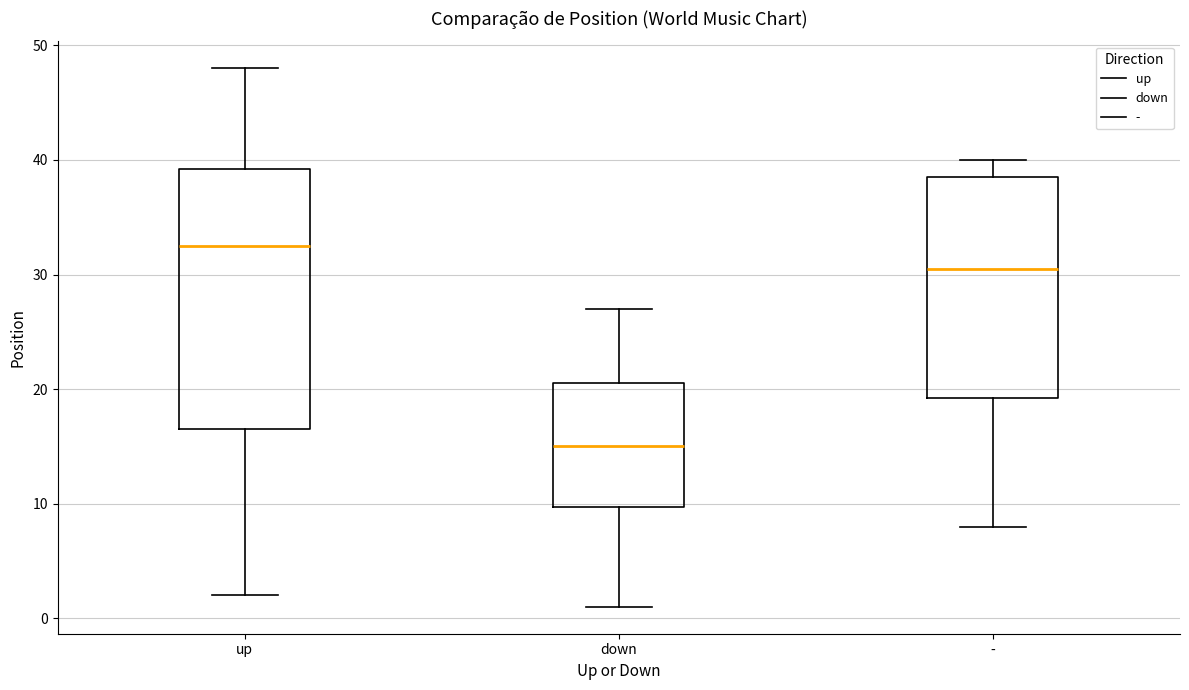

Reading left to right, read every box against the y-axis: the position of its median line, the range the box covers, and the ends of its whiskers. The values are not printed on the chart, so give them approximately, as read against the axis.

up: median 33, box 17 to 39, whiskers 2 to 48
down: median 15, box 10 to 21, whiskers 1 to 27
-: median 31, box 19 to 39, whiskers 8 to 40